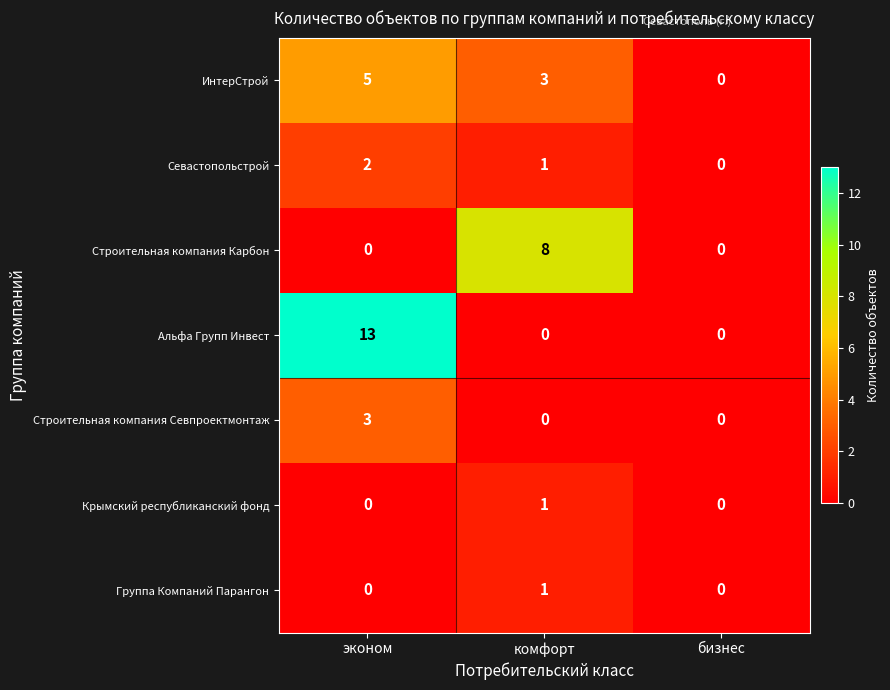

How many Группа Компаний Парангон values are between 0 and 1?

3